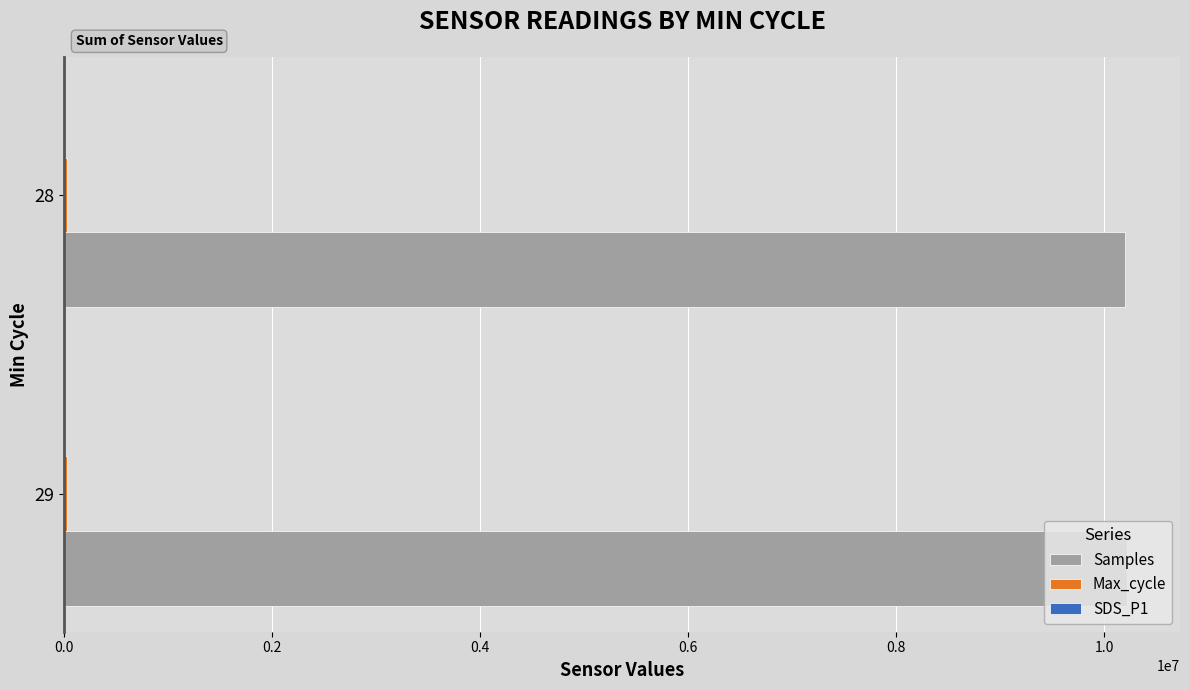

The value of Samples at 28 is 10203142.0. True or false?

True